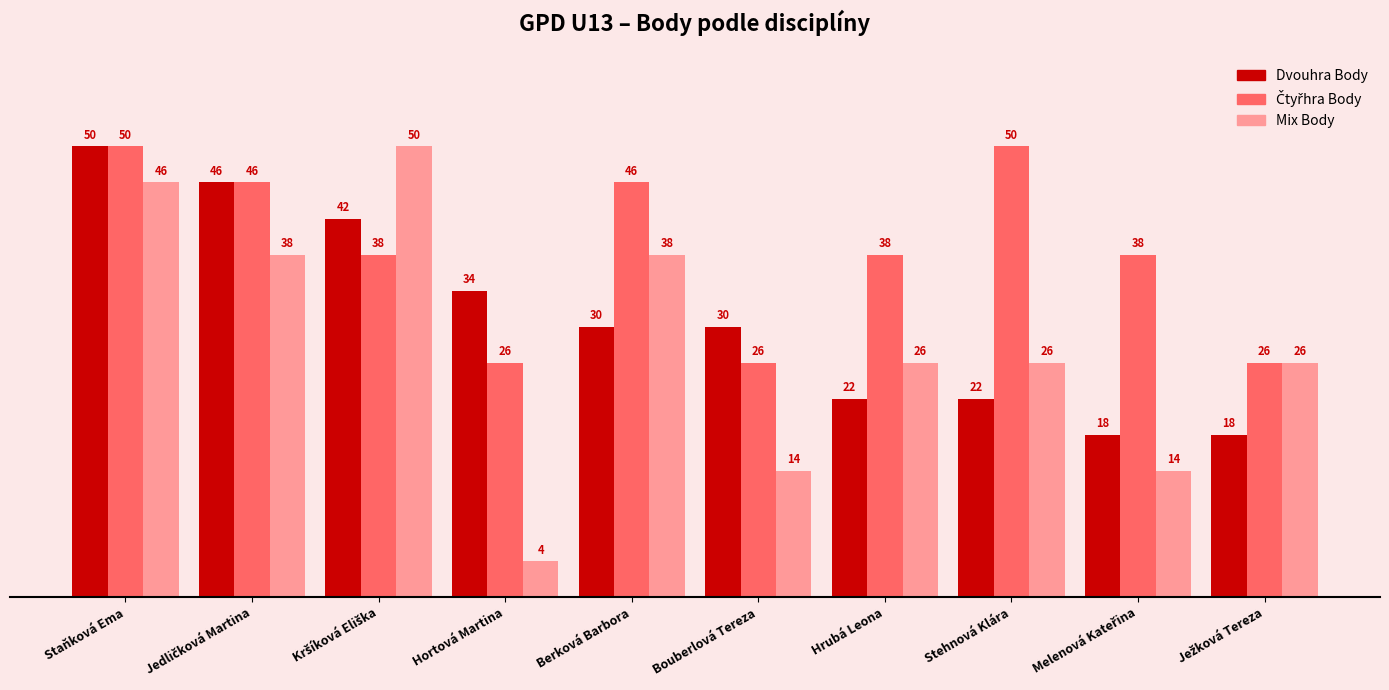

What is the total value across all series at Staňková Ema?

146